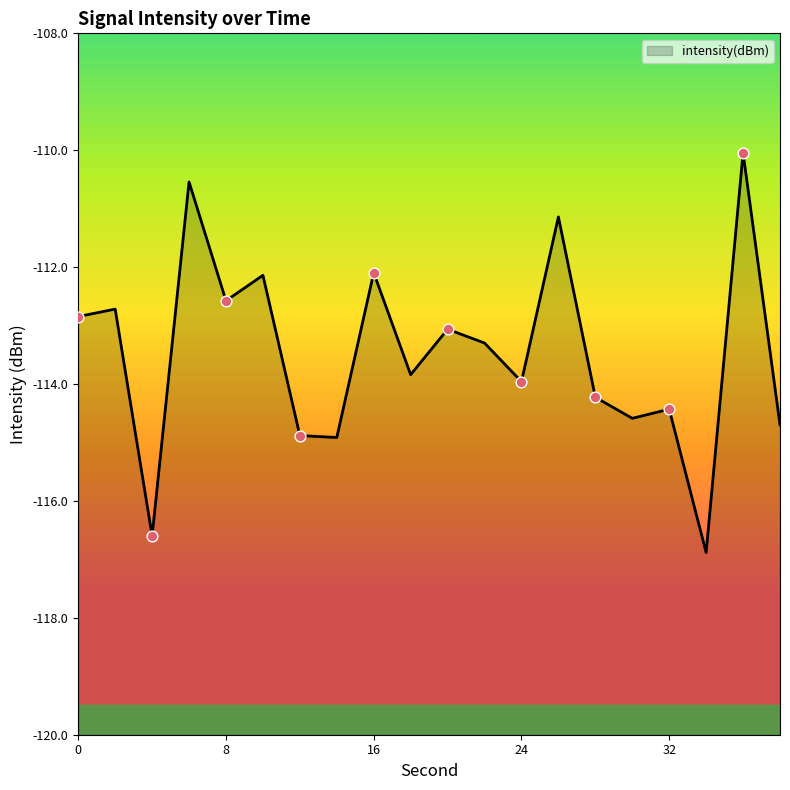

Which has a higher value, 16 or 4?

16